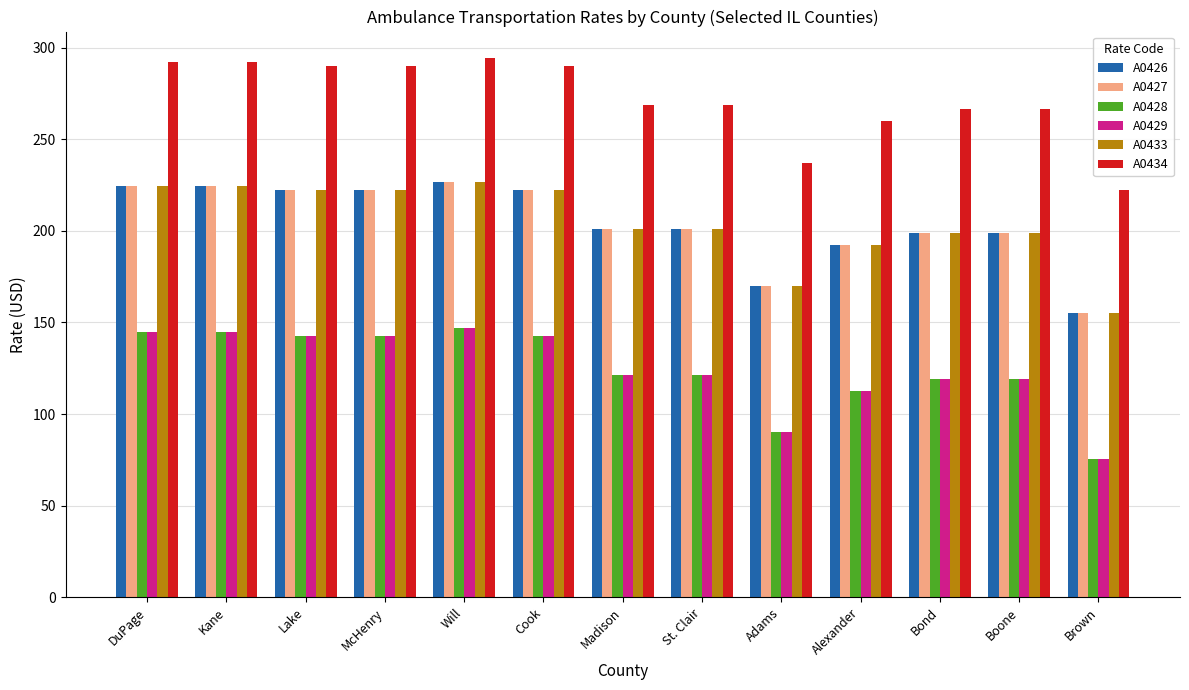

Is the value of A0433 at Bond greater than the value of A0426 at St. Clair?

No